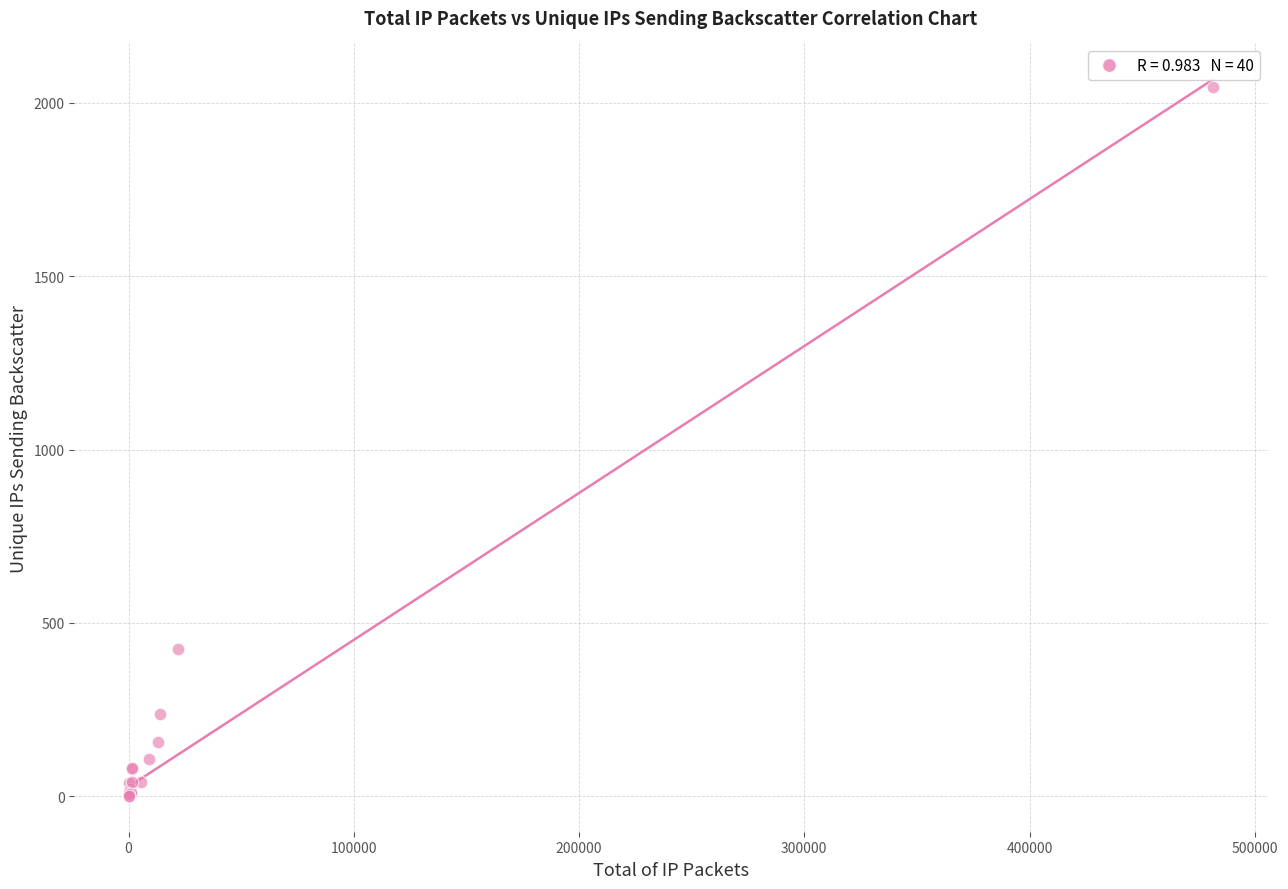

What Y value in the scatter plot is closest to 1024?

426